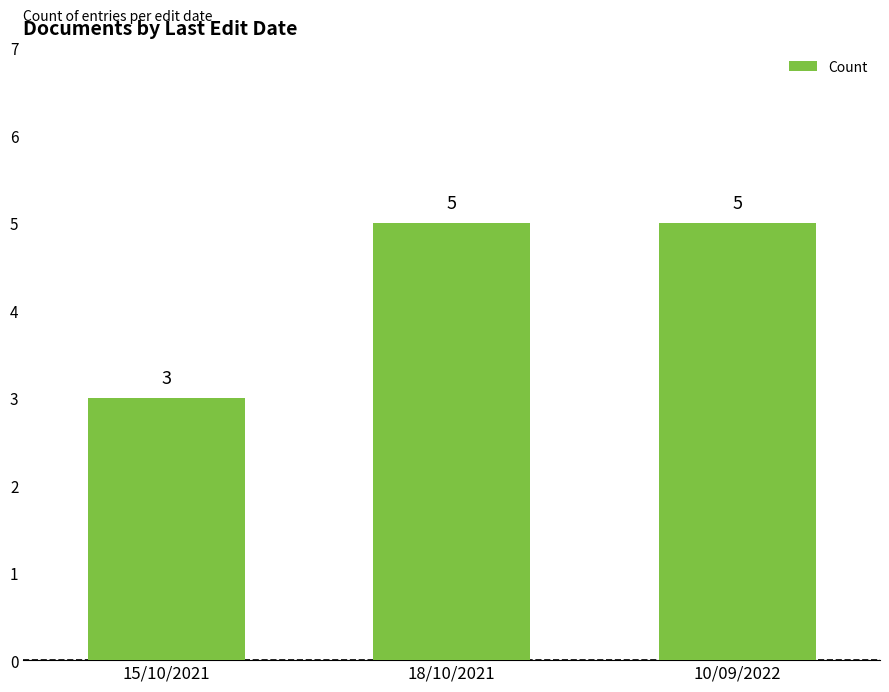

Count the values in the range 3 to 5.

3